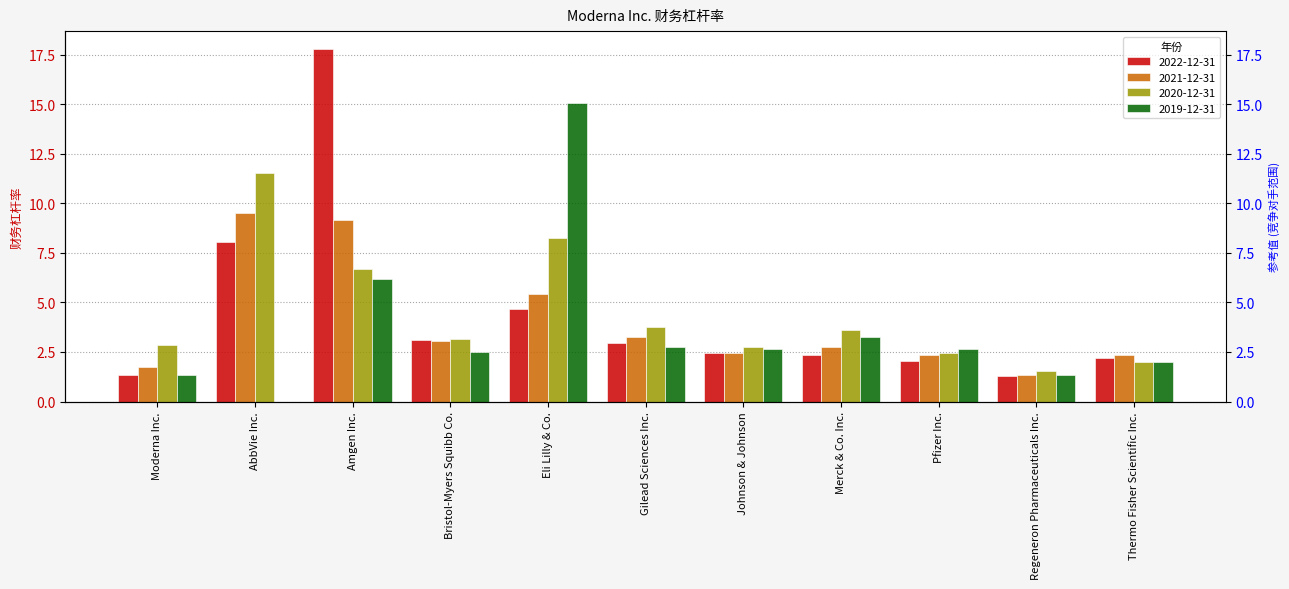

Where is 2020-12-31 nearest to the value 6?

Amgen Inc.